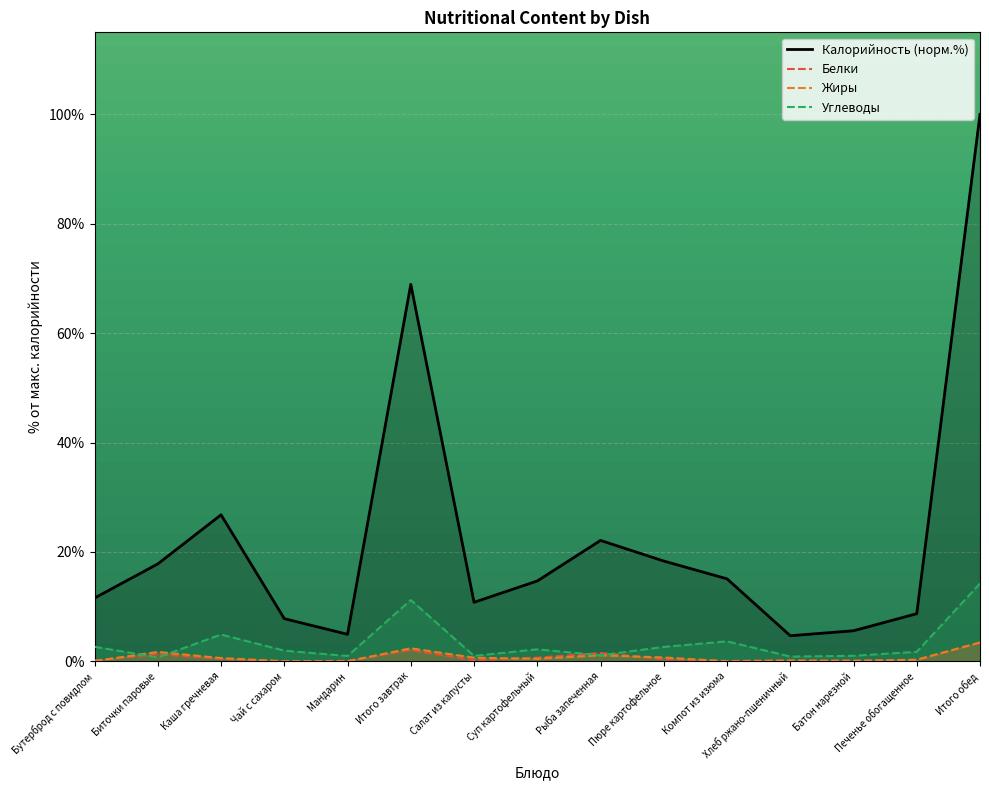

What is the highest value of the Калорийность series?

100.0